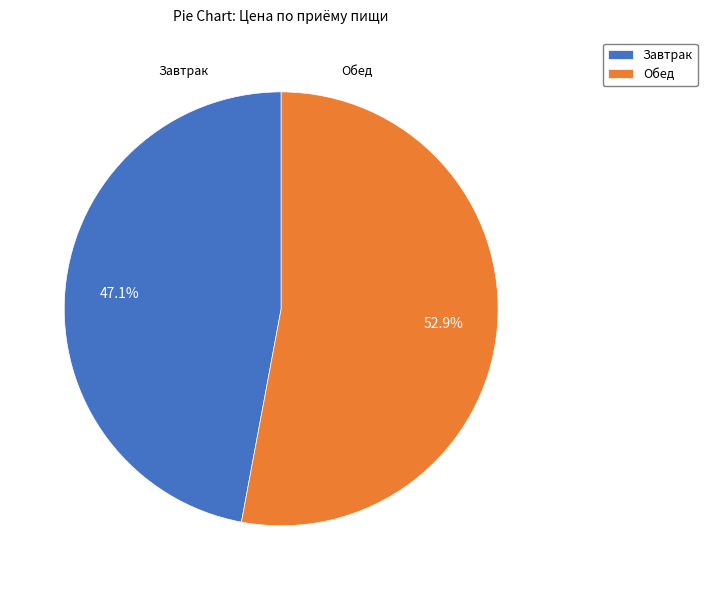

To the nearest percent, what percentage of the pie is Завтрак?

47%